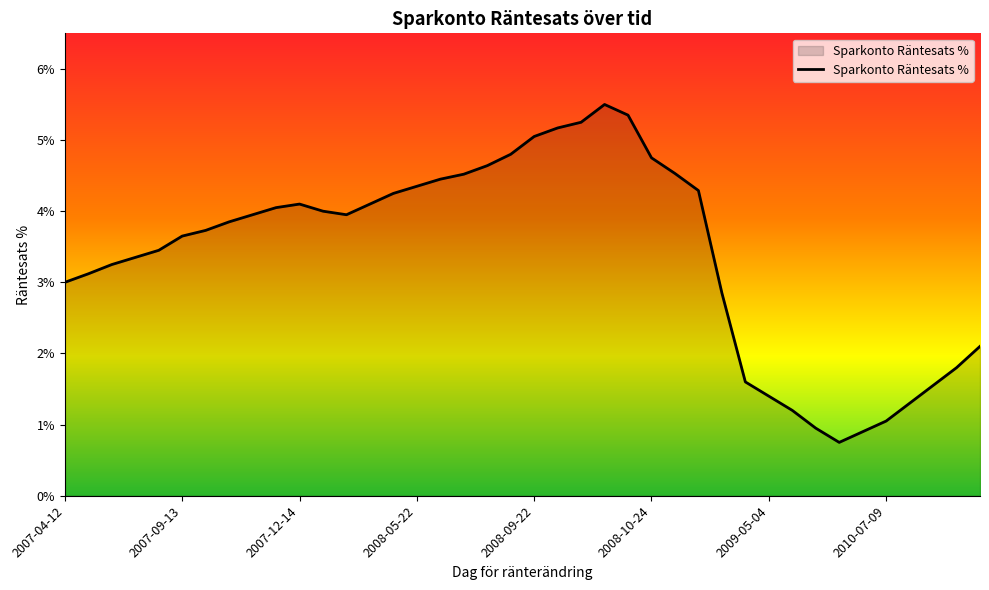

What is the minimum value shown in the chart?

0.8